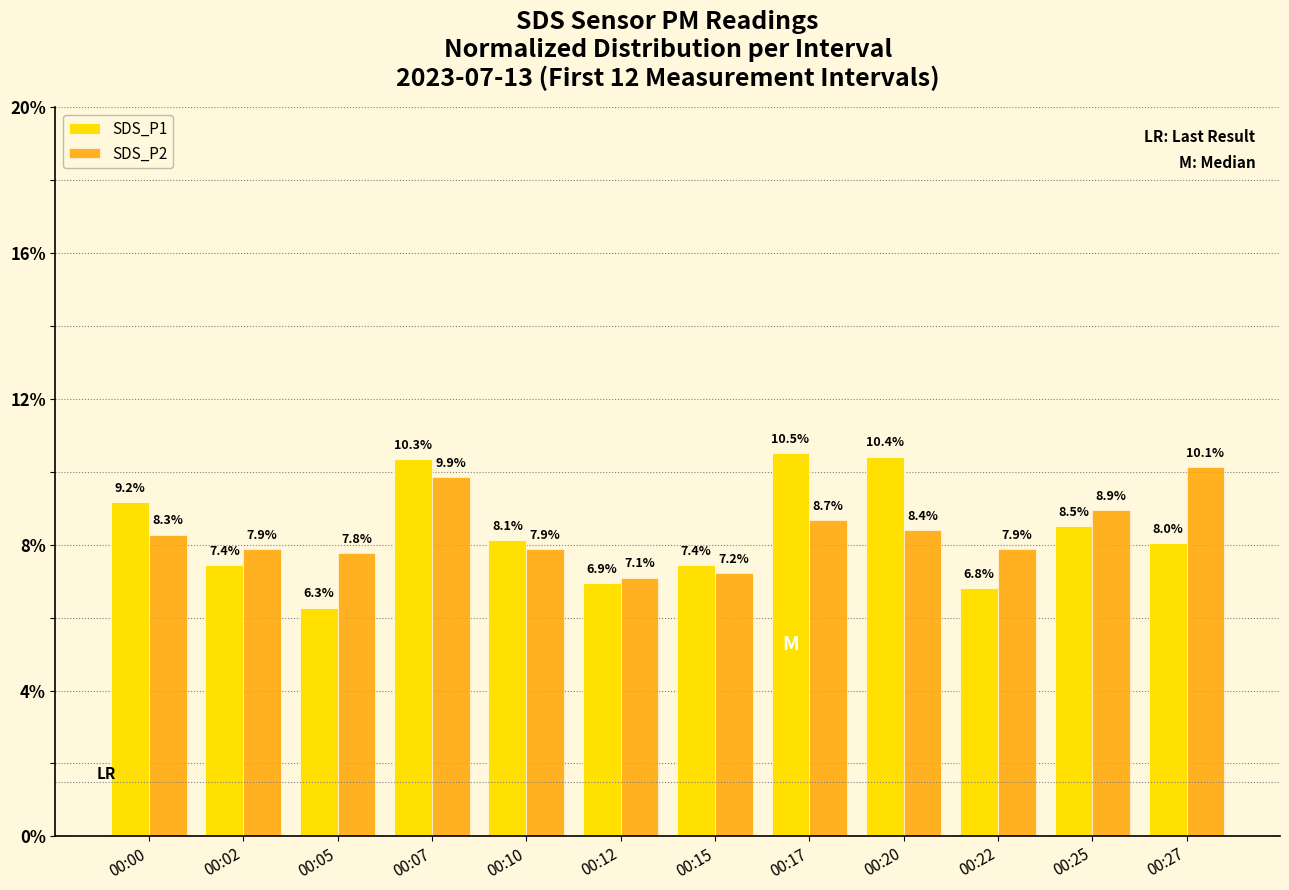

What is the spread (max minus min) of values at 00:00?

0.9